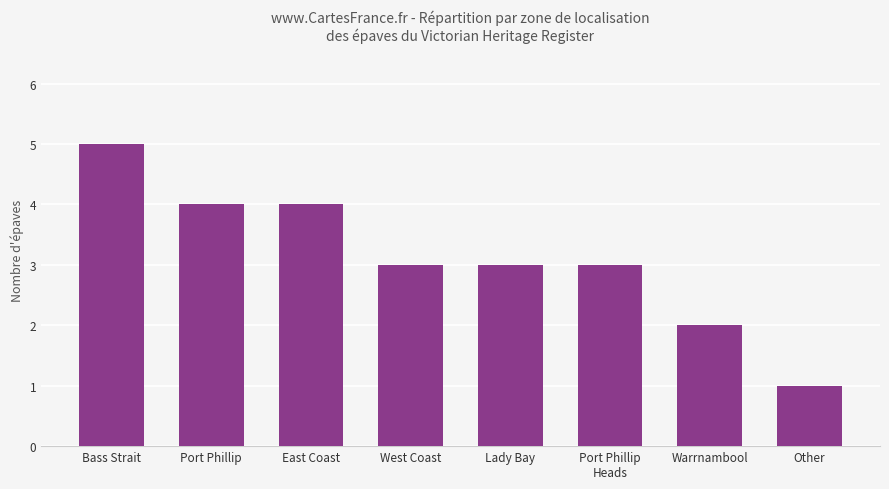

Between Port Phillip and Other, which is larger?

Port Phillip